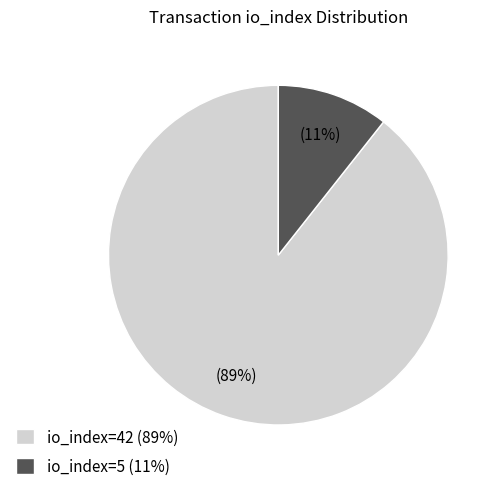

Does io_index=5 represent more than half of the total?

No